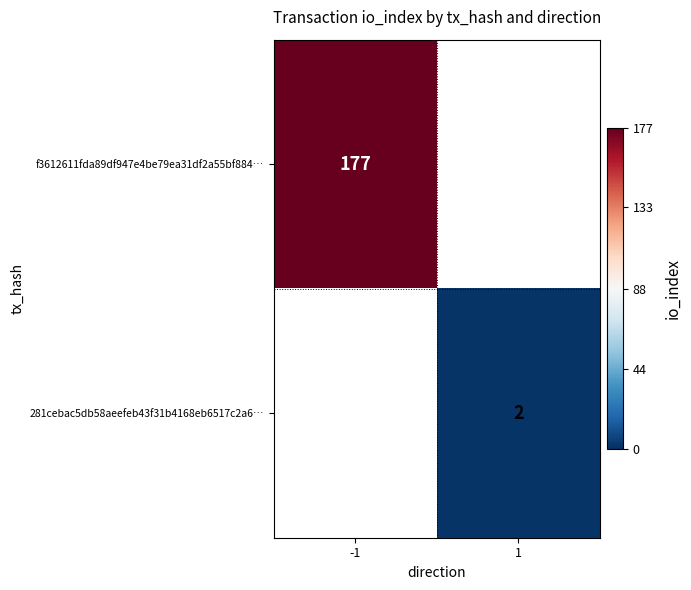

Count the number of categories in the chart.

2